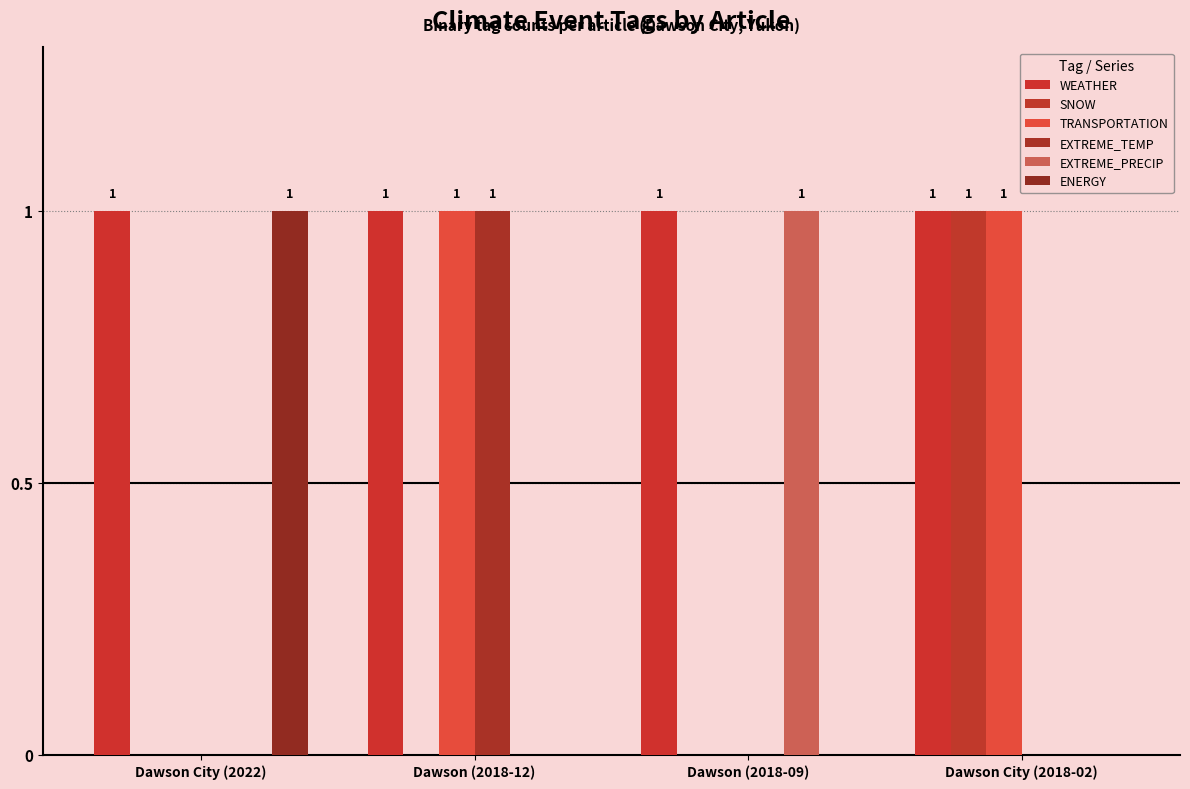

What is the sum of the TRANSPORTATION values at Dawson City (2022) and Dawson City (2018-02)?

1